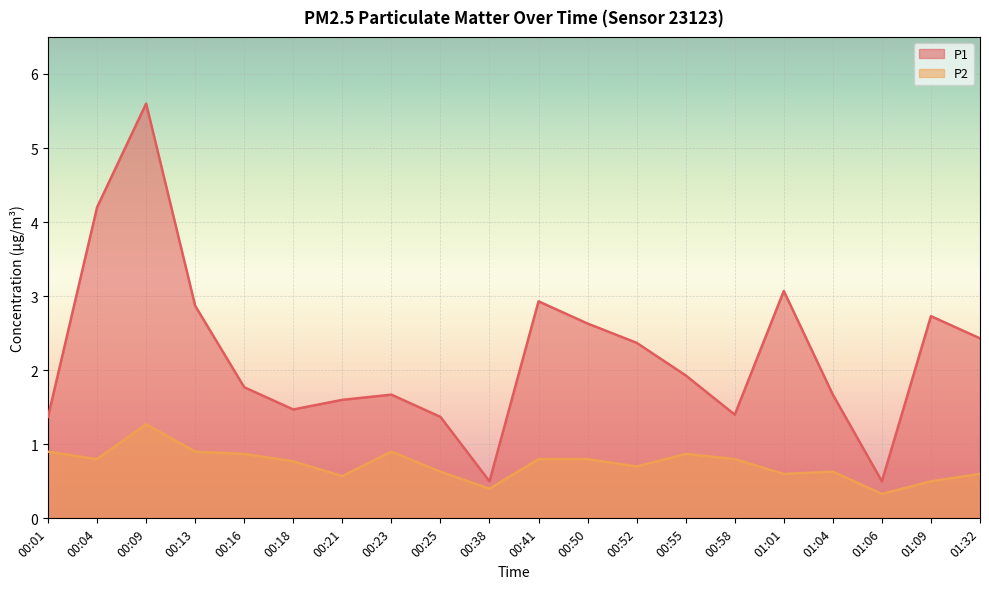

What is the spread (max minus min) of values at 00:18?

0.7